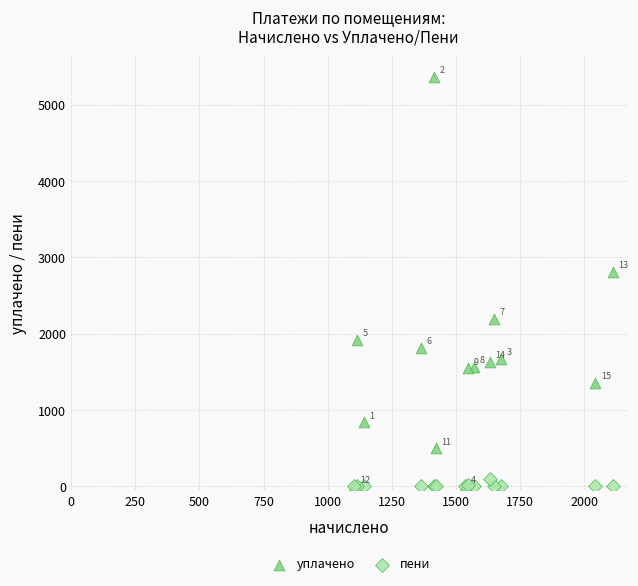

In the пени series, what Y value is closest to 48?

15.2